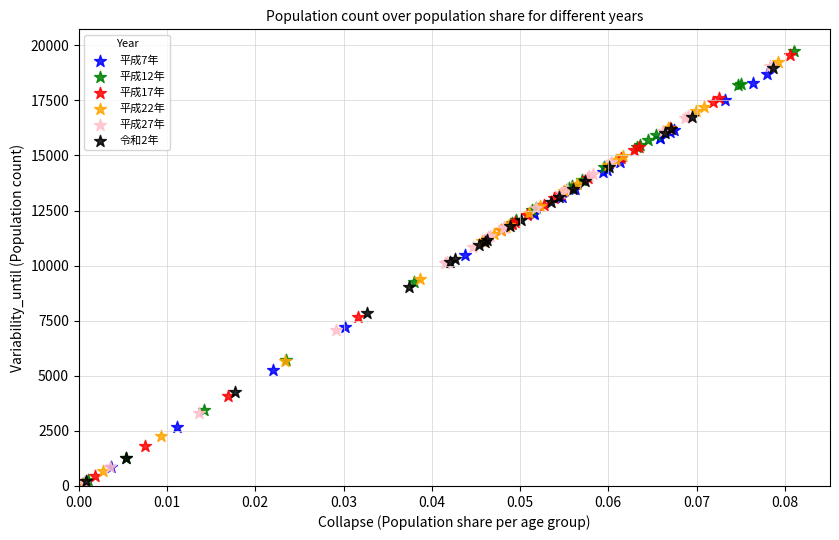

What are all the series names shown in the legend?

平成7年, 平成12年, 平成17年, 平成22年, 平成27年, 令和2年